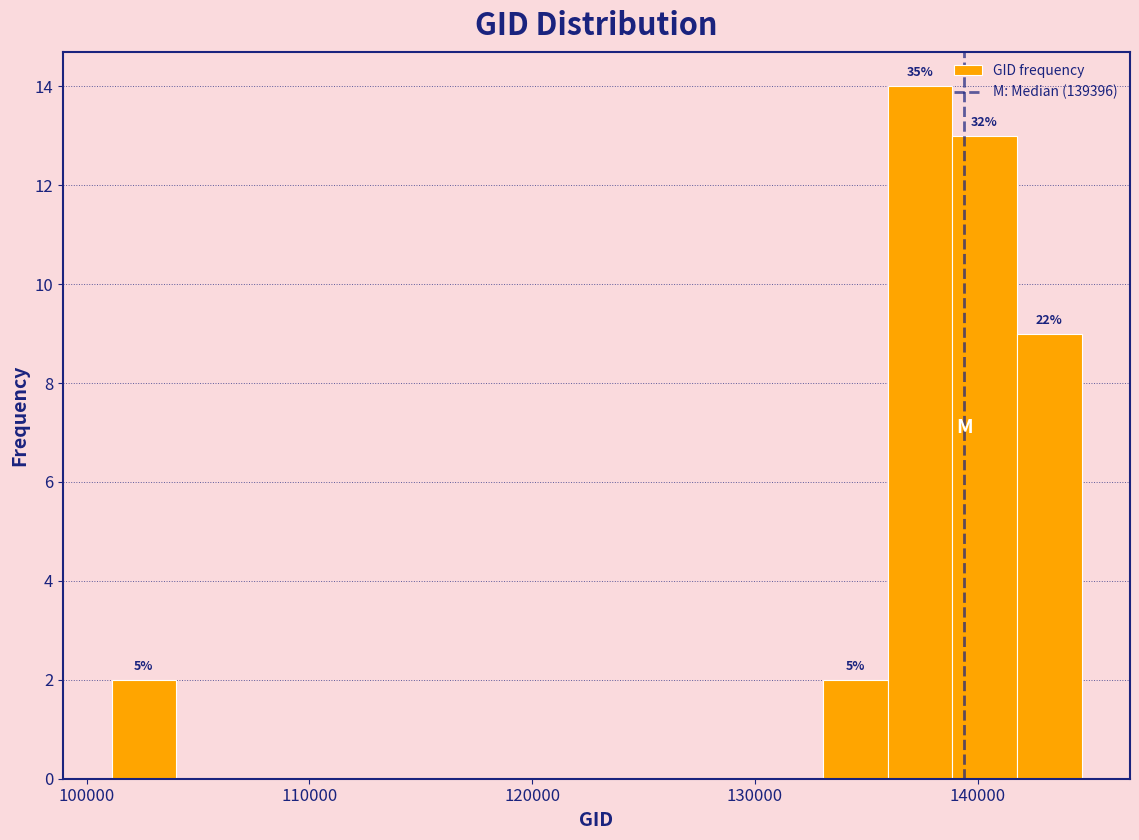

Around what value on the x-axis is the tallest bar? Give the approximate position of its centre, as read against the axis.

137000